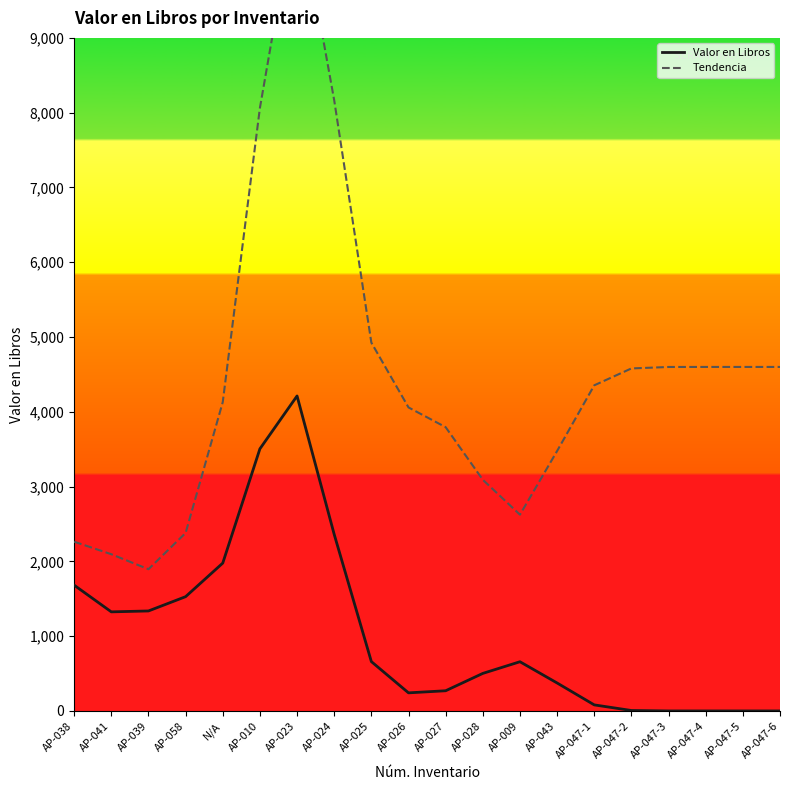

List the series in order of their overall mean, highest first.

Tendencia, Valor en Libros